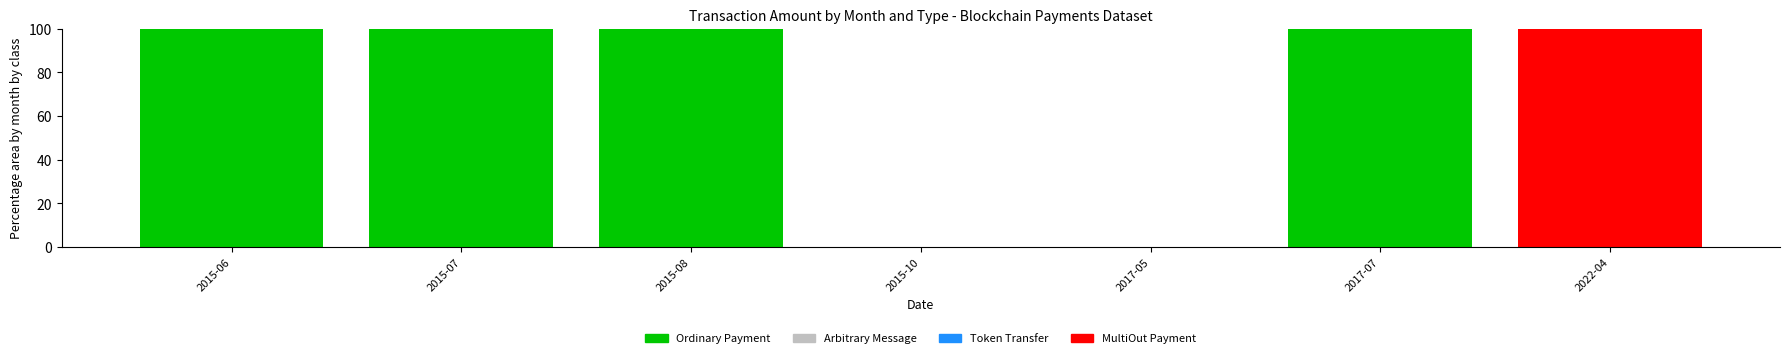

How many categories are shown in the chart?

7